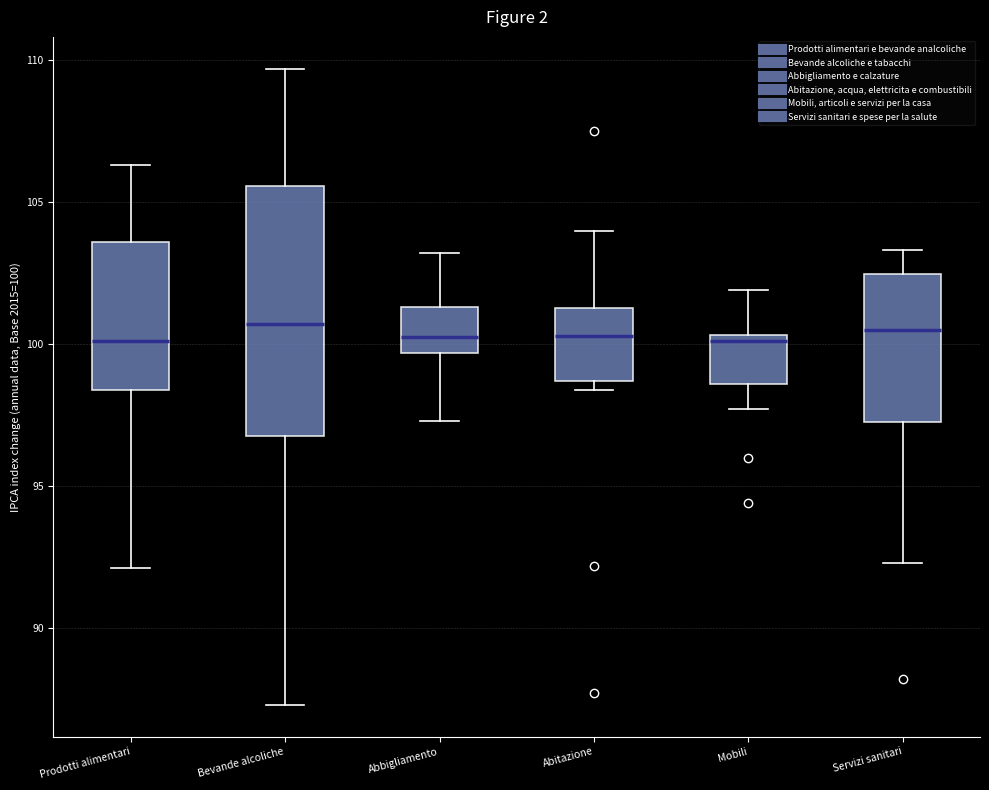

Where does the median line of the box for Abitazione sit on the y-axis? The values are not printed on the chart, so give them approximately, as read against the axis.

100.5